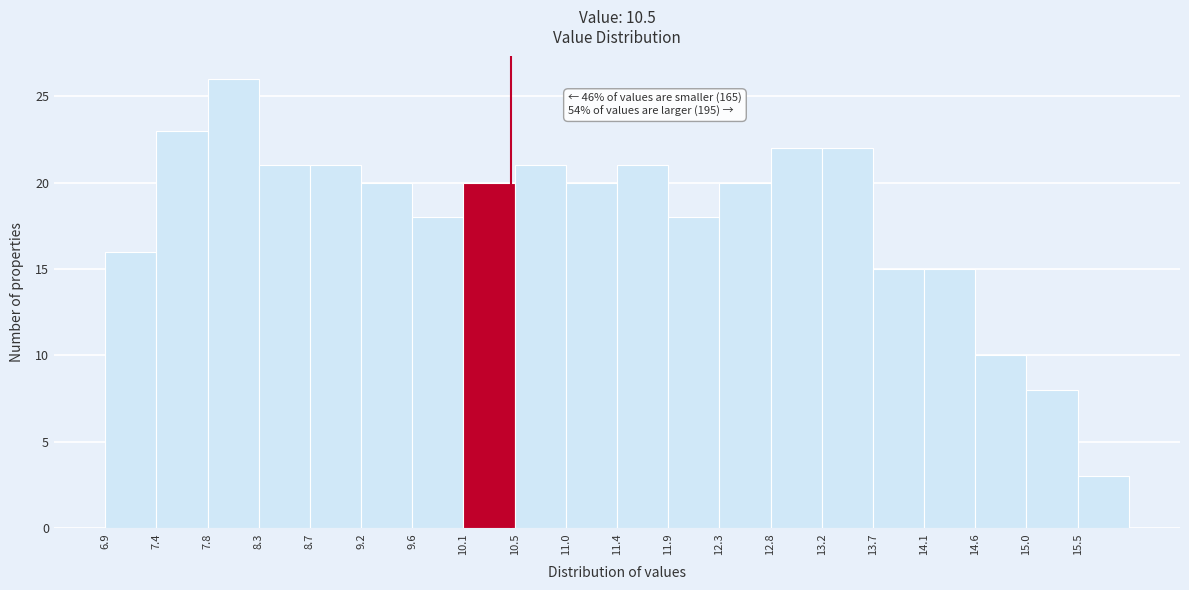

Which range on the x-axis has the tallest bar?

7.83 to 8.28